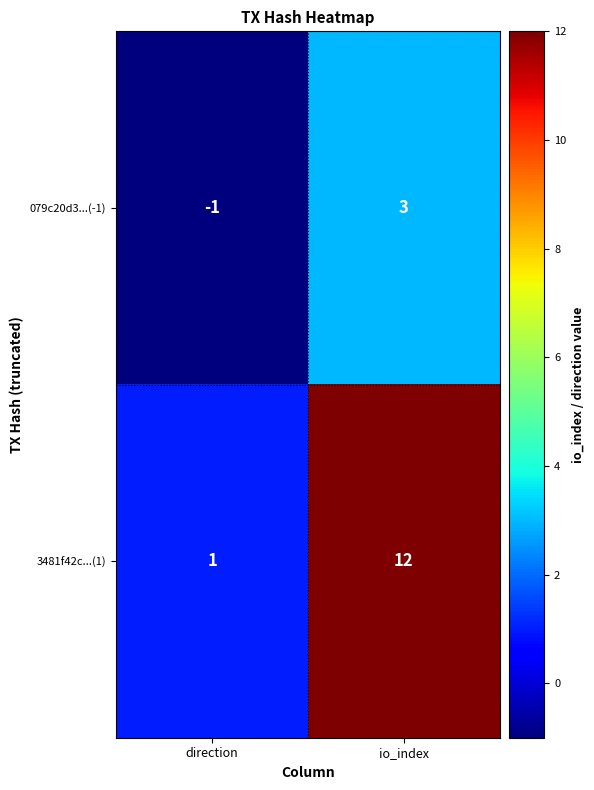

Read the 3481f42c...(1) value at io_index, to the nearest 10.

10